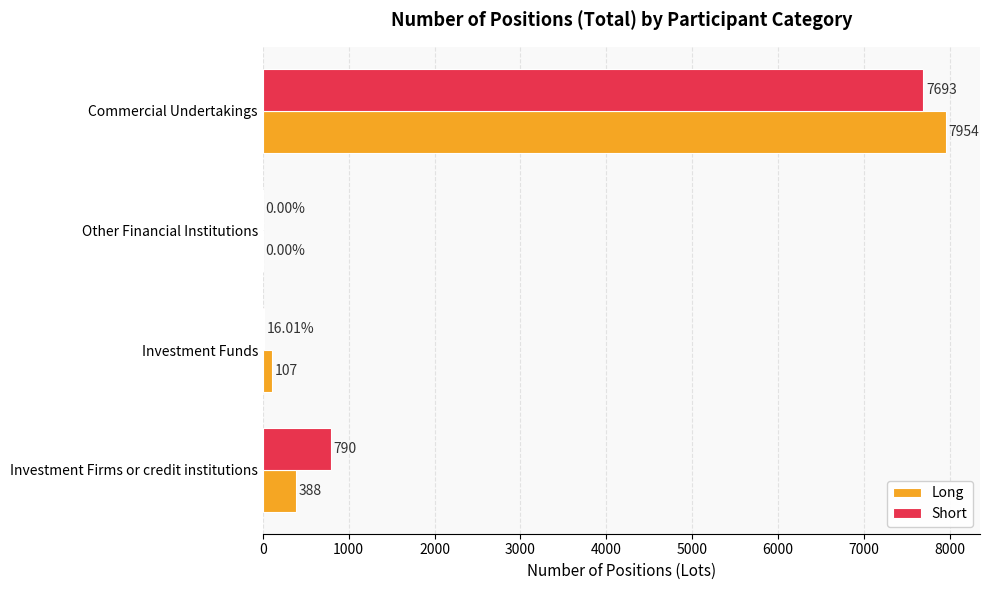

At which category is the sum across all series the highest?

Commercial Undertakings